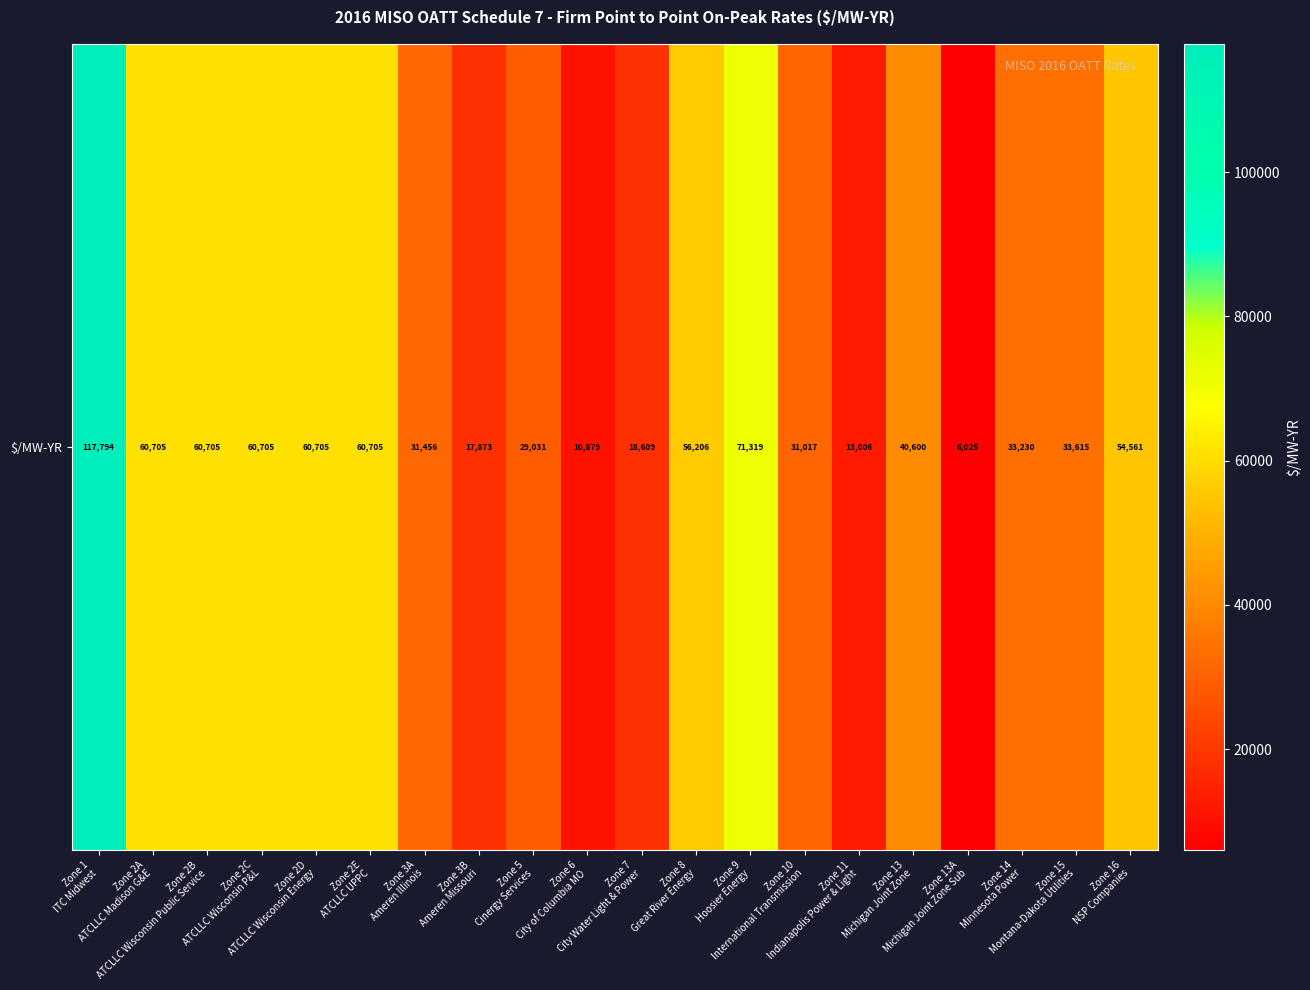

What is the change in value from Zone 7
City Water Light & Power to Zone 16
NSP Companies?

+35951.5